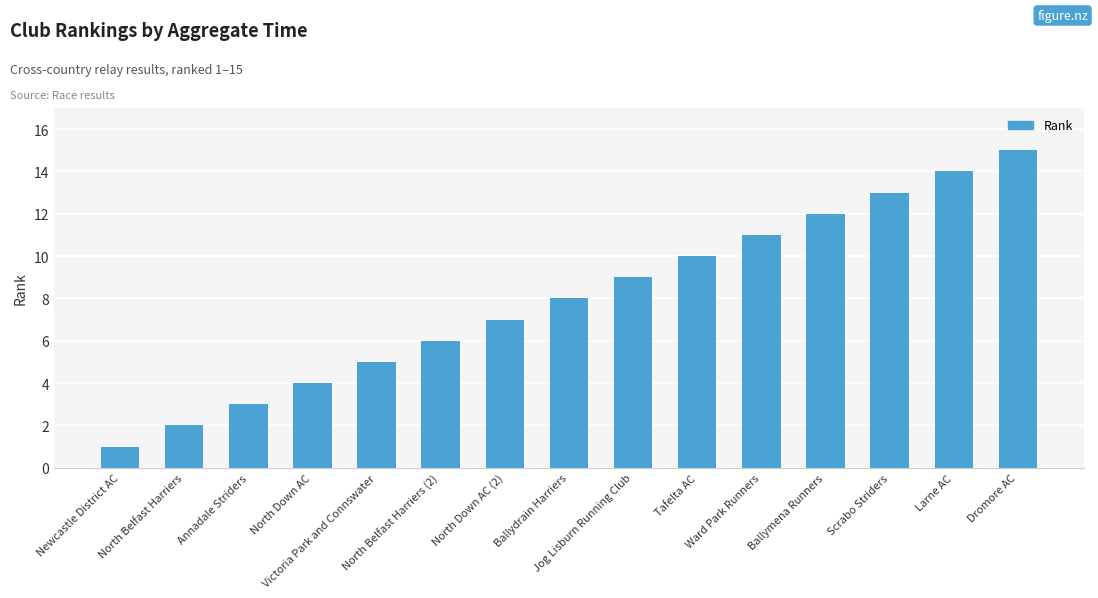

Rank the categories by value from highest to lowest.

Dromore AC, Larne AC, Scrabo Striders, Ballymena Runners, Ward Park Runners, Tafelta AC, Jog Lisburn Running Club, Ballydrain Harriers, North Down AC (2), North Belfast Harriers (2), Victoria Park and Connswater, North Down AC, Annadale Striders, North Belfast Harriers, Newcastle District AC